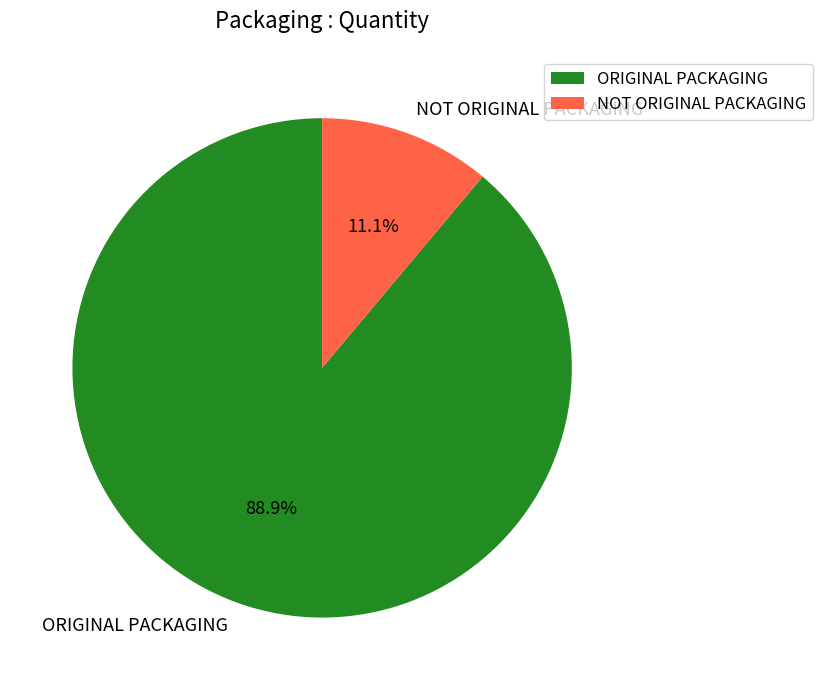

To the nearest percent, what percentage of the pie is NOT ORIGINAL PACKAGING?

11%